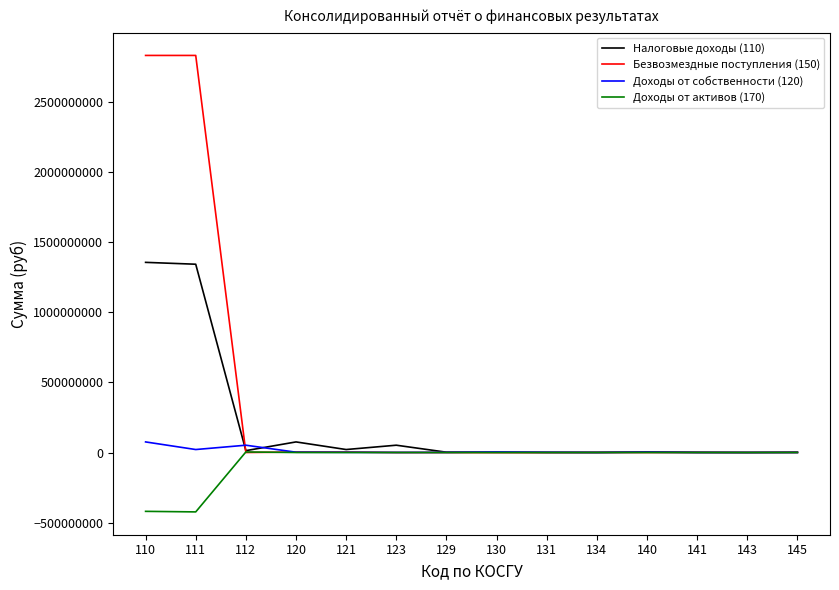

Which series has the largest total across all categories?

Безвозмездные поступления (150)